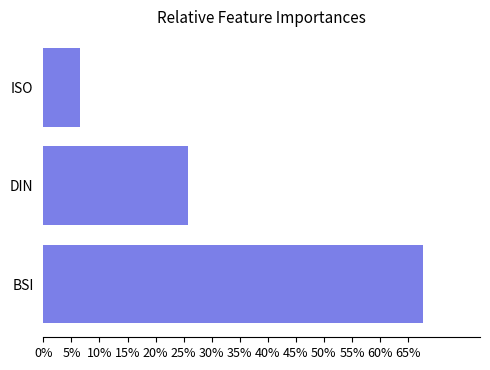

The value at DIN is 25.8. True or false?

True